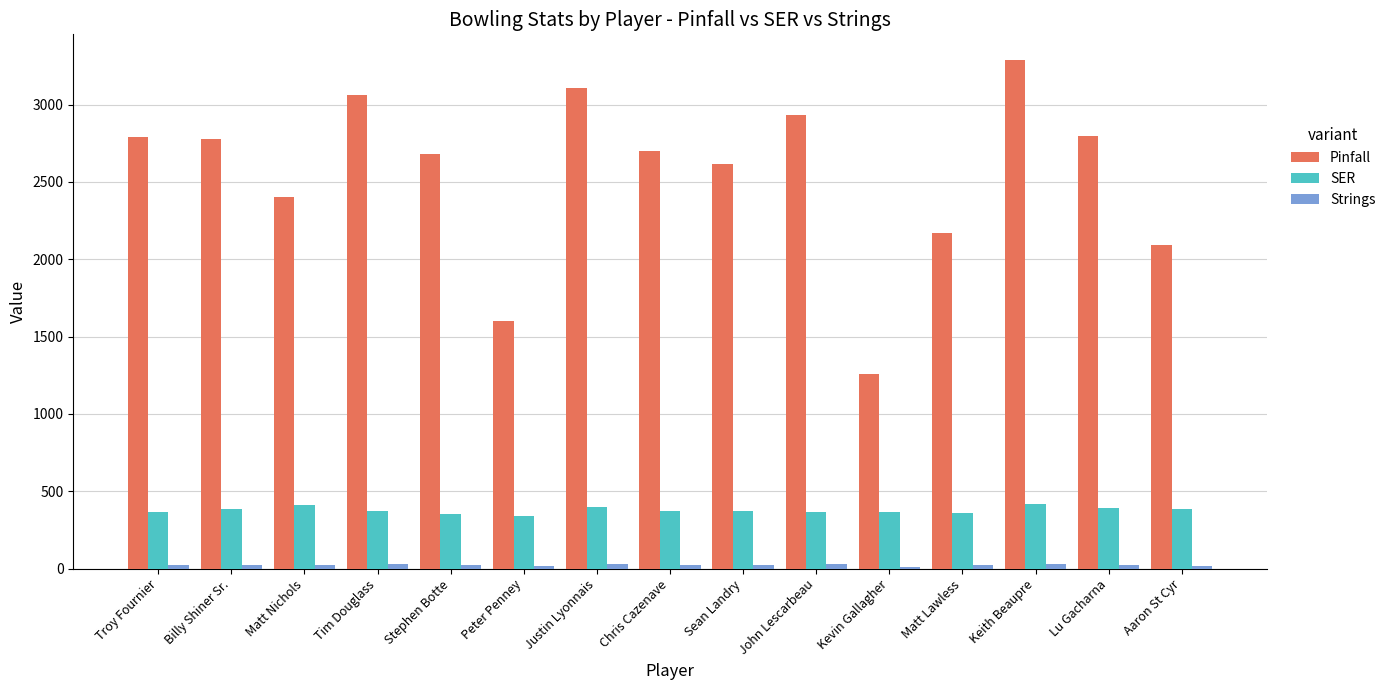

What is the greatest value displayed?

3290